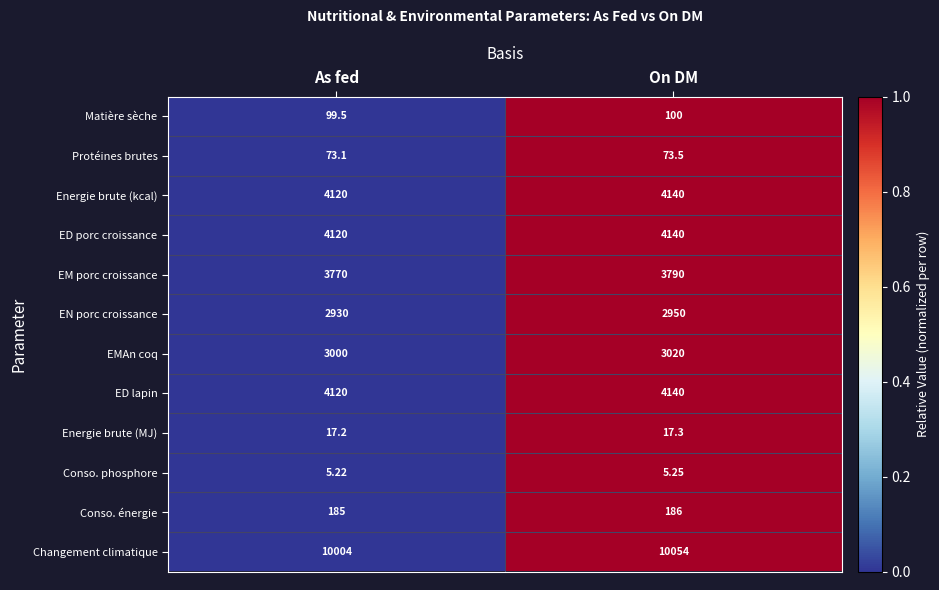

Rank the categories by Energie brute (kcal) value from highest to lowest.

On DM, As fed